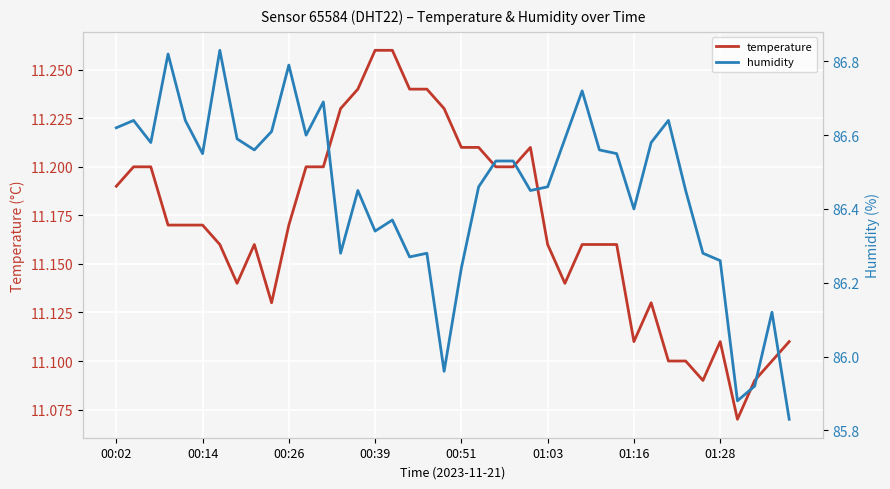

Is this an area chart (filled region under the line)?

No